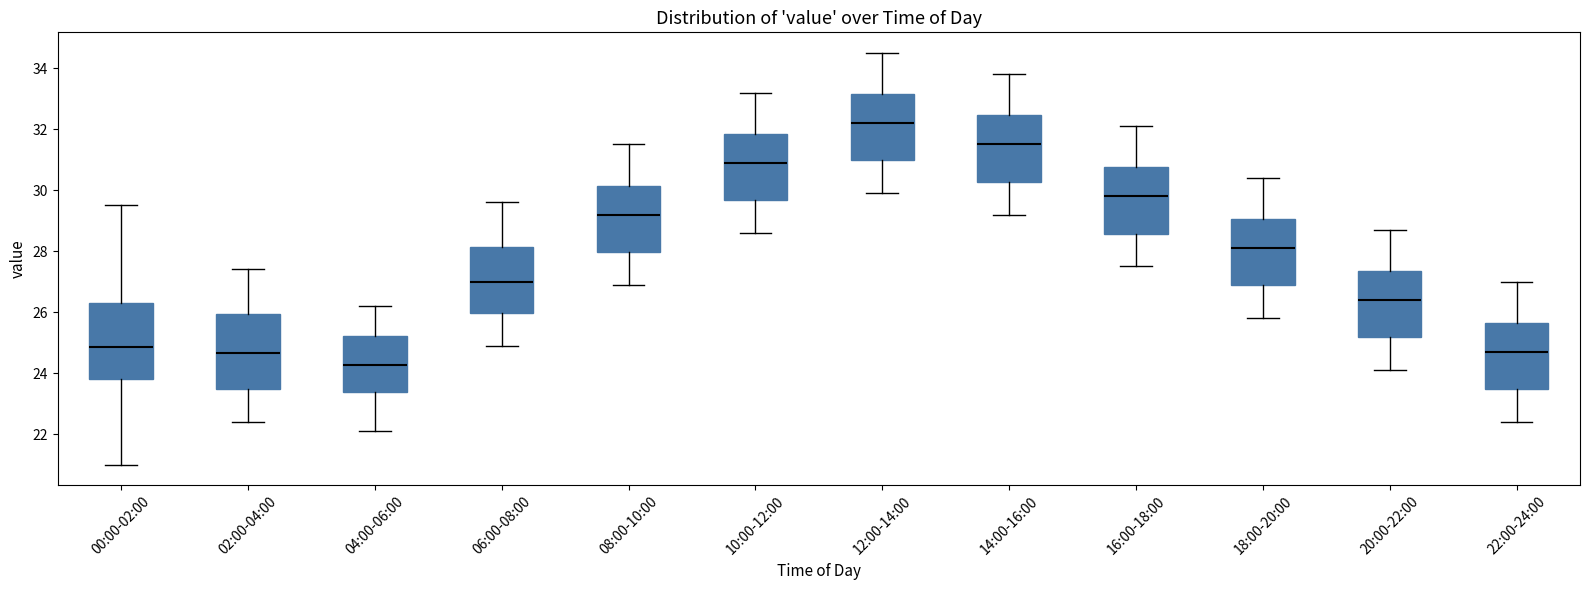

Reading left to right, transcribe this box plot: for each box, give where its median line is, the range the box spans, and where its two whiskers end, as read against the y-axis. The values are not printed on the chart, so give them approximately, as read against the axis.

00:00-02:00: median 24.8, box 23.8 to 26.2, whiskers 21.0 to 29.6
02:00-04:00: median 24.6, box 23.4 to 26.0, whiskers 22.4 to 27.4
04:00-06:00: median 24.2, box 23.4 to 25.2, whiskers 22.2 to 26.2
06:00-08:00: median 27.0, box 26.0 to 28.2, whiskers 25.0 to 29.6
08:00-10:00: median 29.2, box 28.0 to 30.2, whiskers 27.0 to 31.6
10:00-12:00: median 31.0, box 29.6 to 31.8, whiskers 28.6 to 33.2
12:00-14:00: median 32.2, box 31.0 to 33.2, whiskers 30.0 to 34.6
14:00-16:00: median 31.6, box 30.2 to 32.4, whiskers 29.2 to 33.8
16:00-18:00: median 29.8, box 28.6 to 30.8, whiskers 27.6 to 32.2
18:00-20:00: median 28.2, box 26.8 to 29.0, whiskers 25.8 to 30.4
20:00-22:00: median 26.4, box 25.2 to 27.4, whiskers 24.2 to 28.8
22:00-24:00: median 24.8, box 23.4 to 25.6, whiskers 22.4 to 27.0